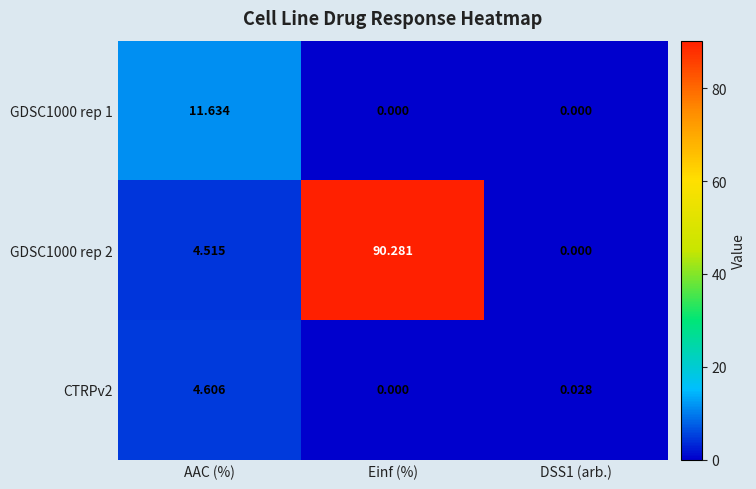

At which category is the sum across all series the highest?

Einf (%)